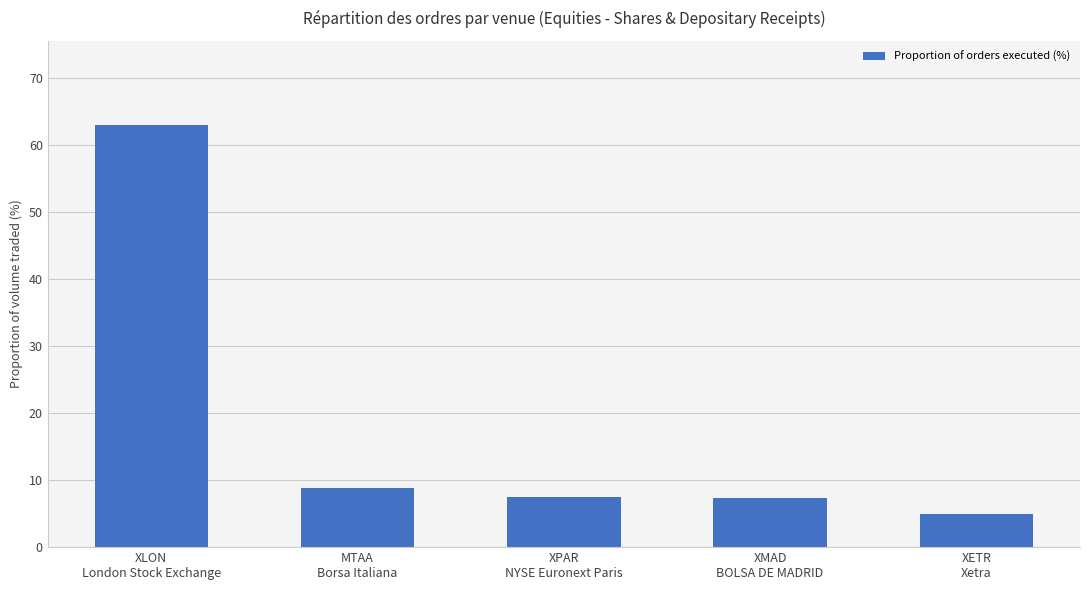

What is the value of the 2nd bar from the left?

8.9